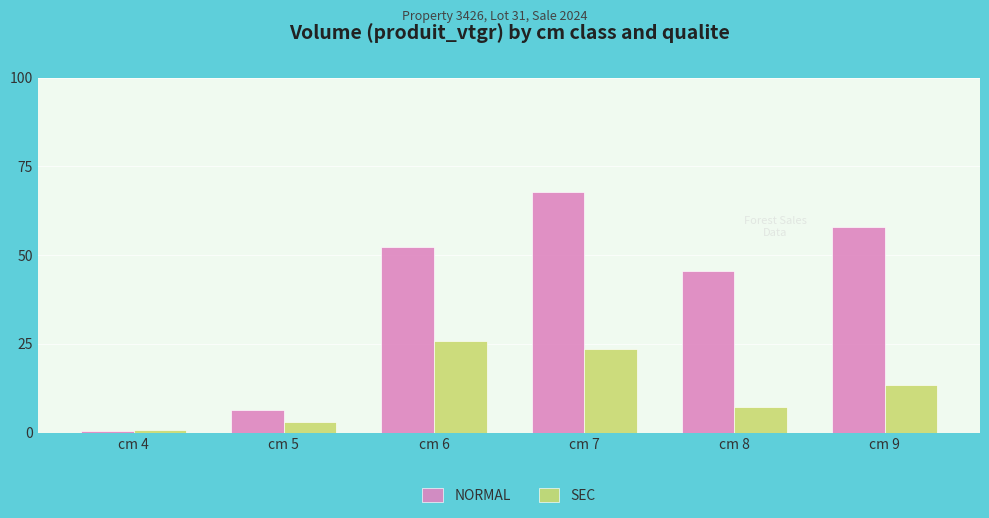

Read the NORMAL value at cm 9.

57.8